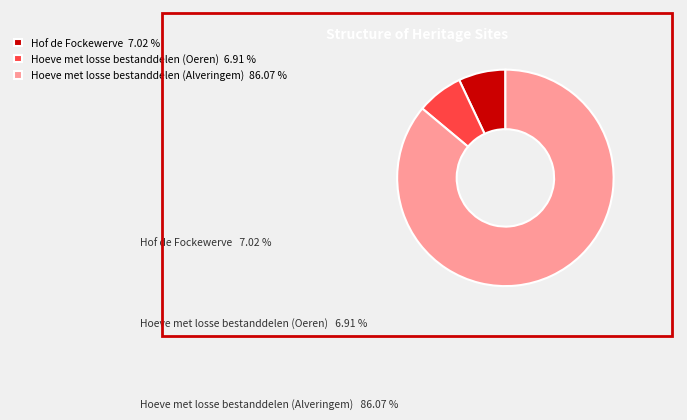

Does Hoeve met losse bestanddelen (Alveringem) account for over 50% of the chart?

Yes